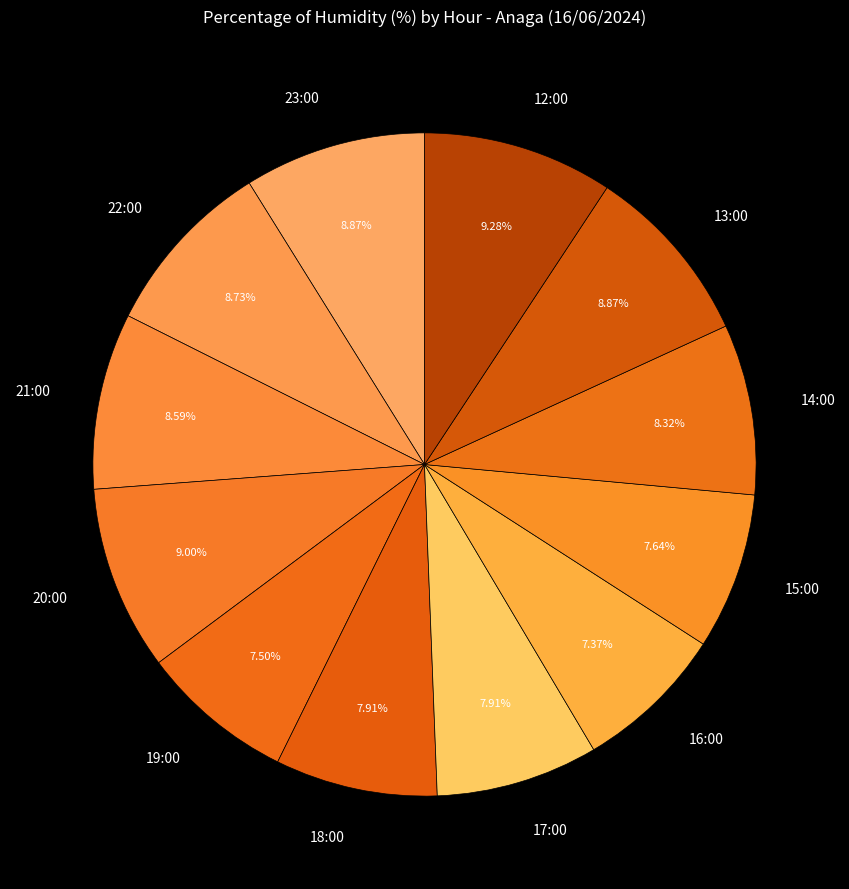

Do 18:00 and 20:00 together represent more than half of the pie?

No